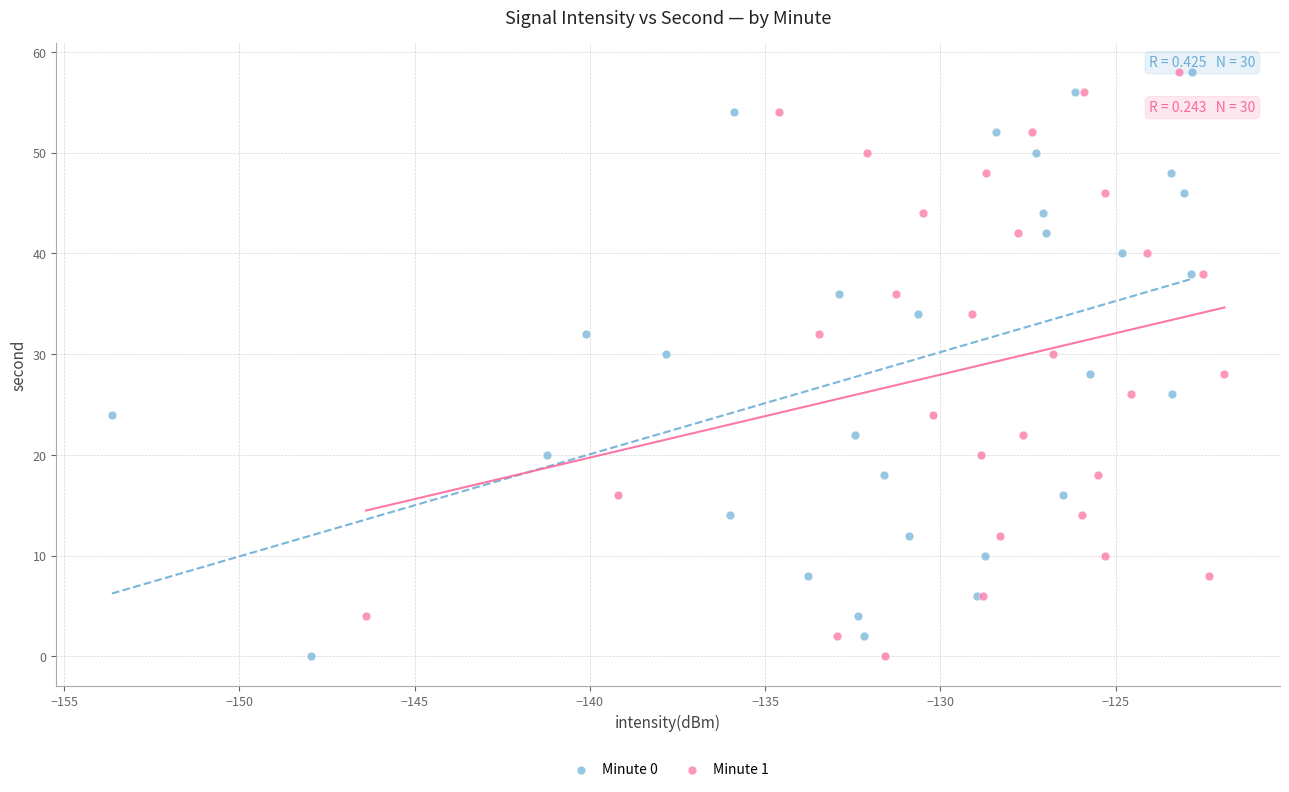

What are all the series names shown in the legend?

Minute 0, Minute 1